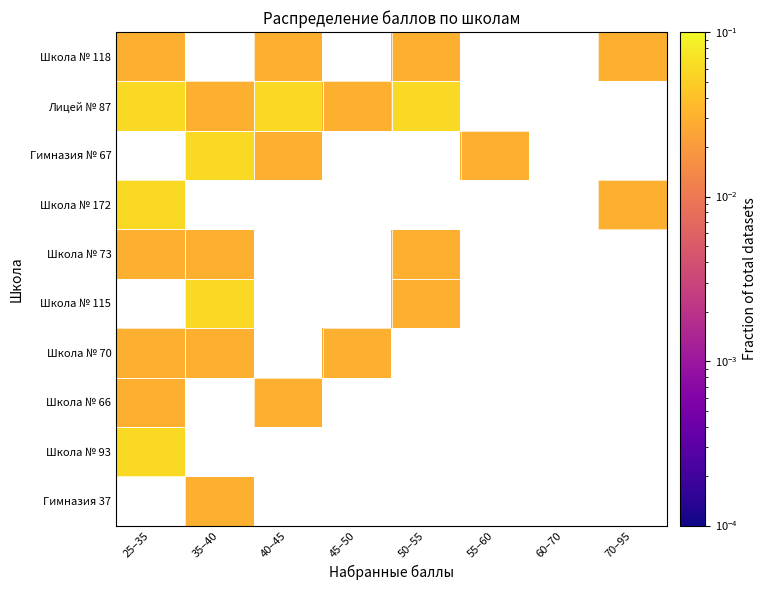

How many positive values does the Школа № 73 series have?

3